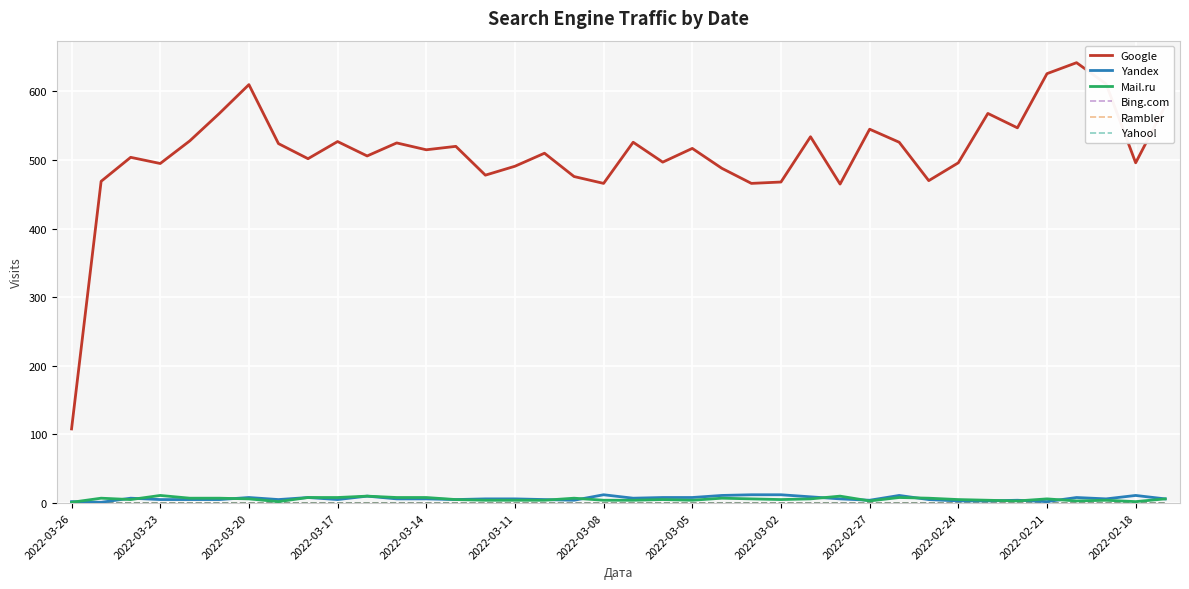

Is this an area chart (filled region under the line)?

No